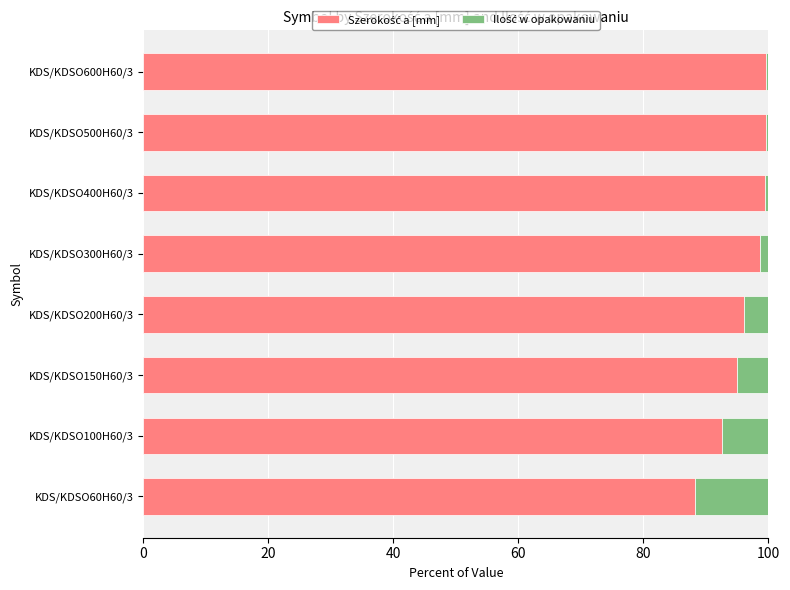

What is the total value across all series at KDS/KDSO200H60/3?

100.0